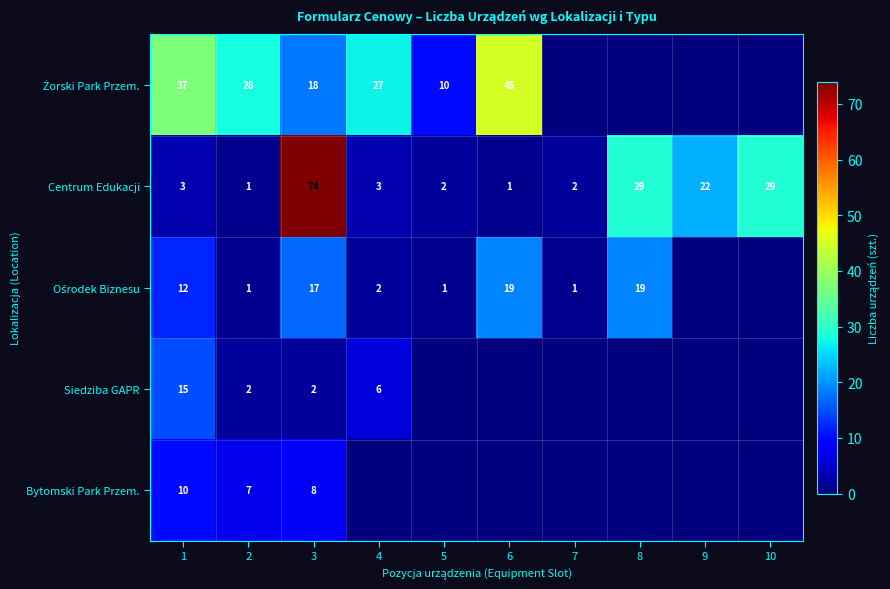

What is the difference between the second highest and second lowest values in the Centrum Edukacji series?

28